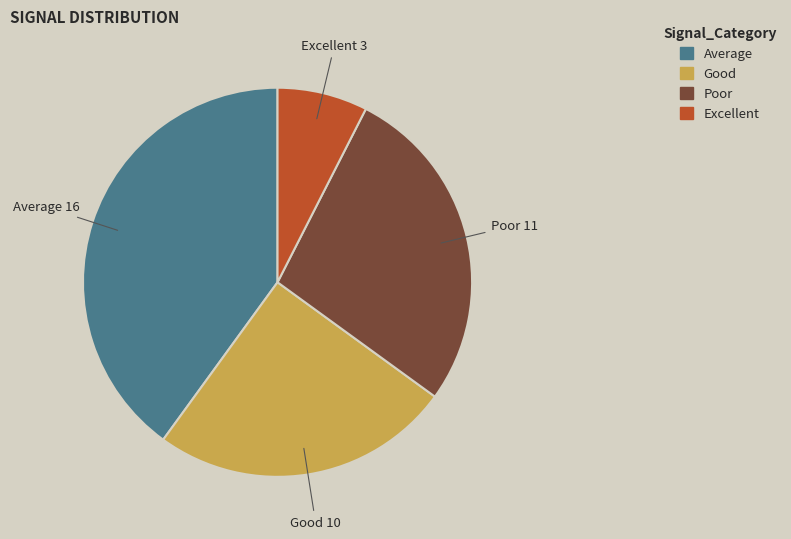

Is there a majority slice in this chart?

No